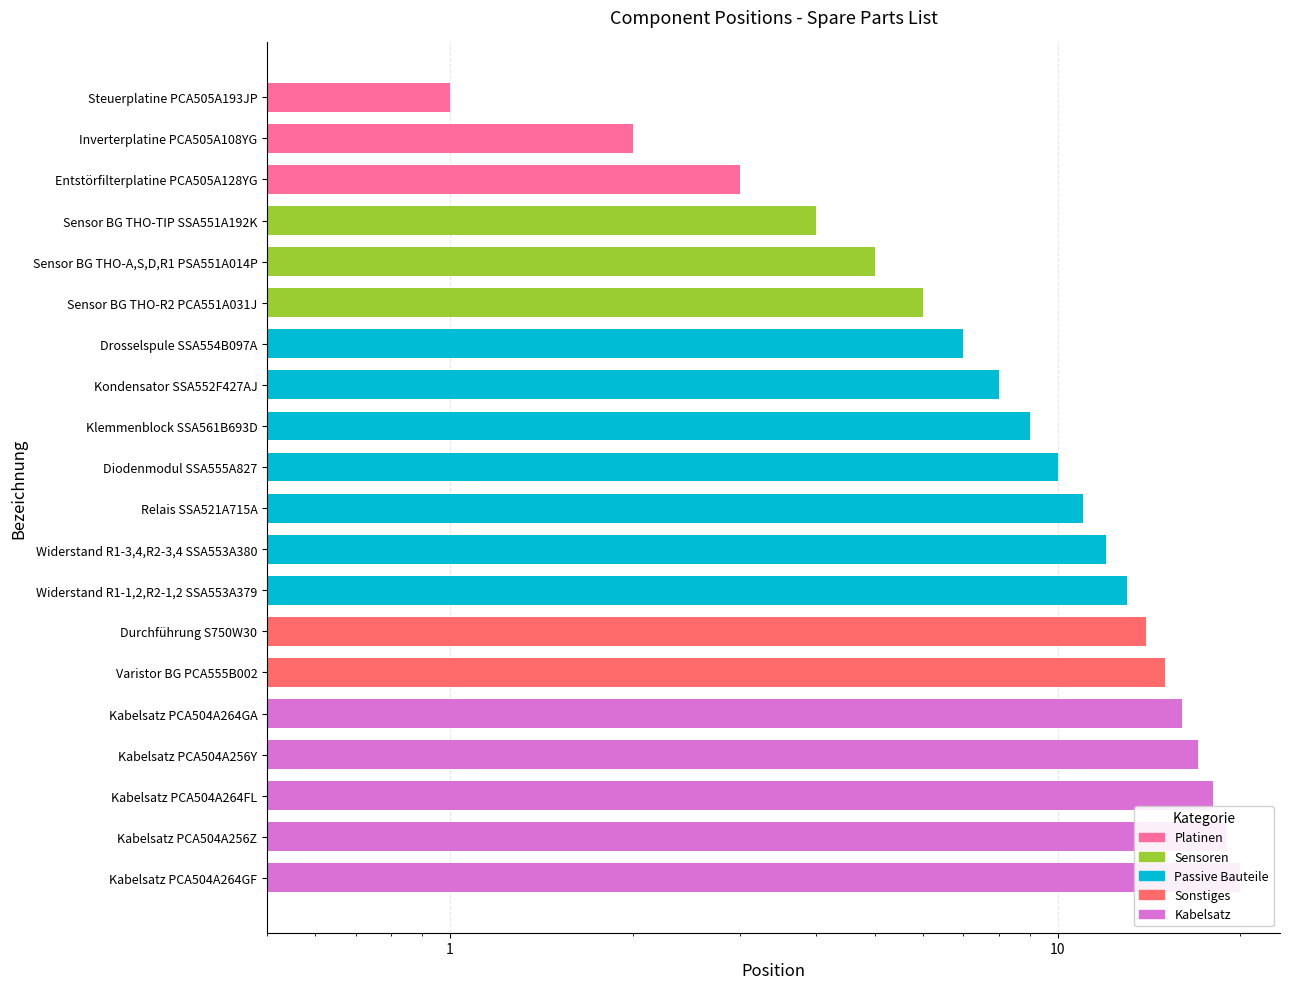

How many bars are there in total?

20